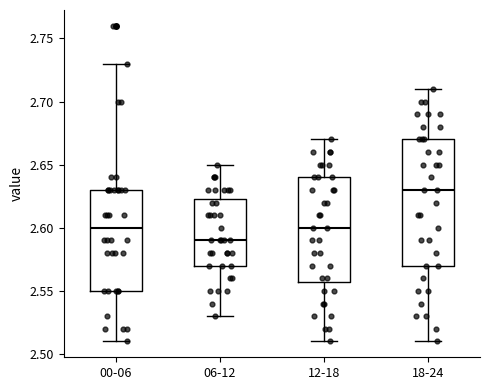

Reading left to right, transcribe this box plot: for each box, give where its median line is, the range the box spans, and where its two whiskers end, as read against the y-axis. The values are not printed on the chart, so give them approximately, as read against the axis.

00-06: median 2.600, box 2.550 to 2.630, whiskers 2.510 to 2.730
06-12: median 2.590, box 2.570 to 2.625, whiskers 2.530 to 2.650
12-18: median 2.600, box 2.560 to 2.640, whiskers 2.510 to 2.670
18-24: median 2.630, box 2.570 to 2.670, whiskers 2.510 to 2.710